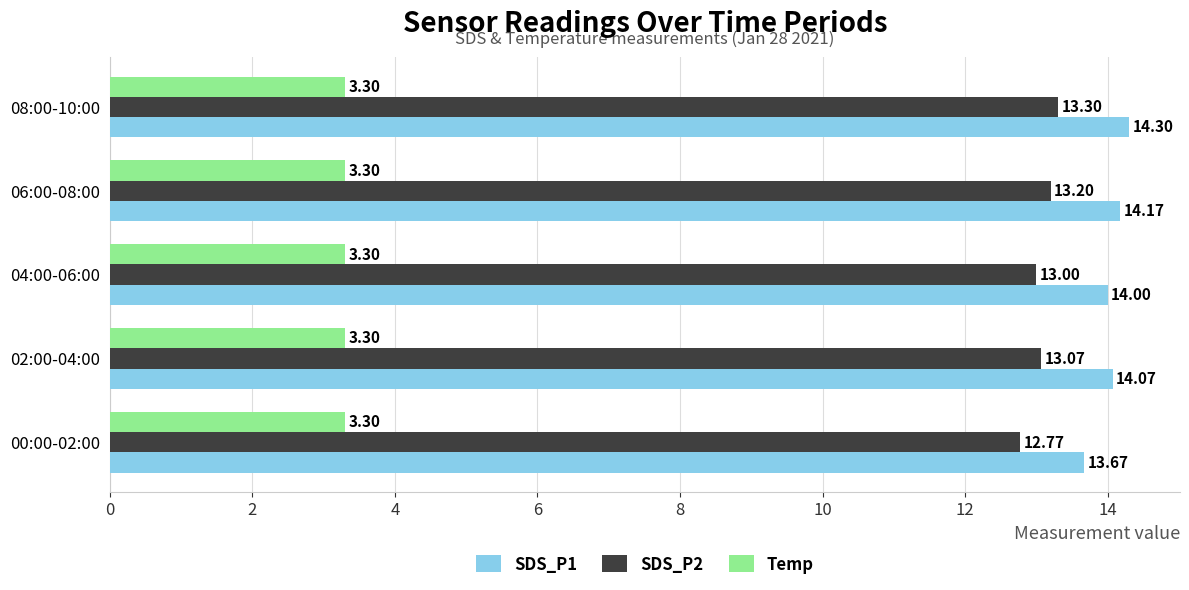

What is the lowest value of the SDS_P2 series?

12.8